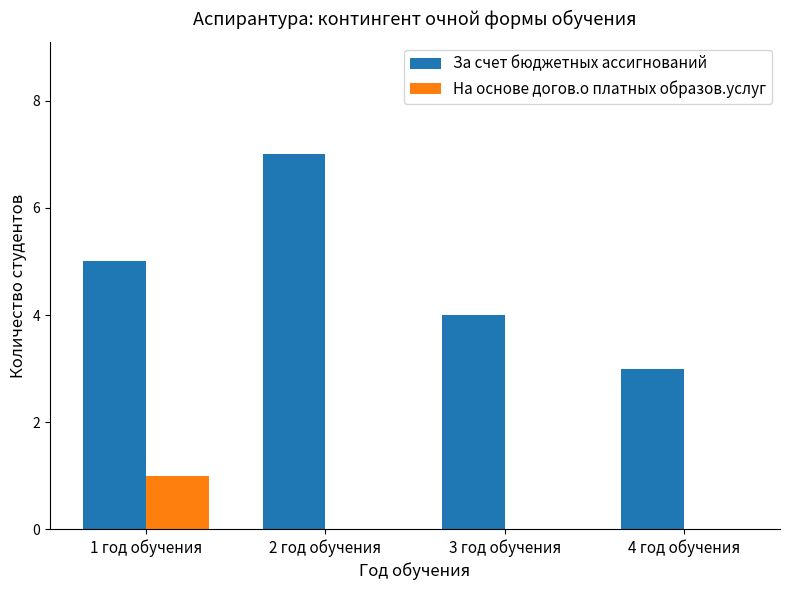

Which category has the highest value in the На основе догов.о платных образов.услуг series?

1 год обучения